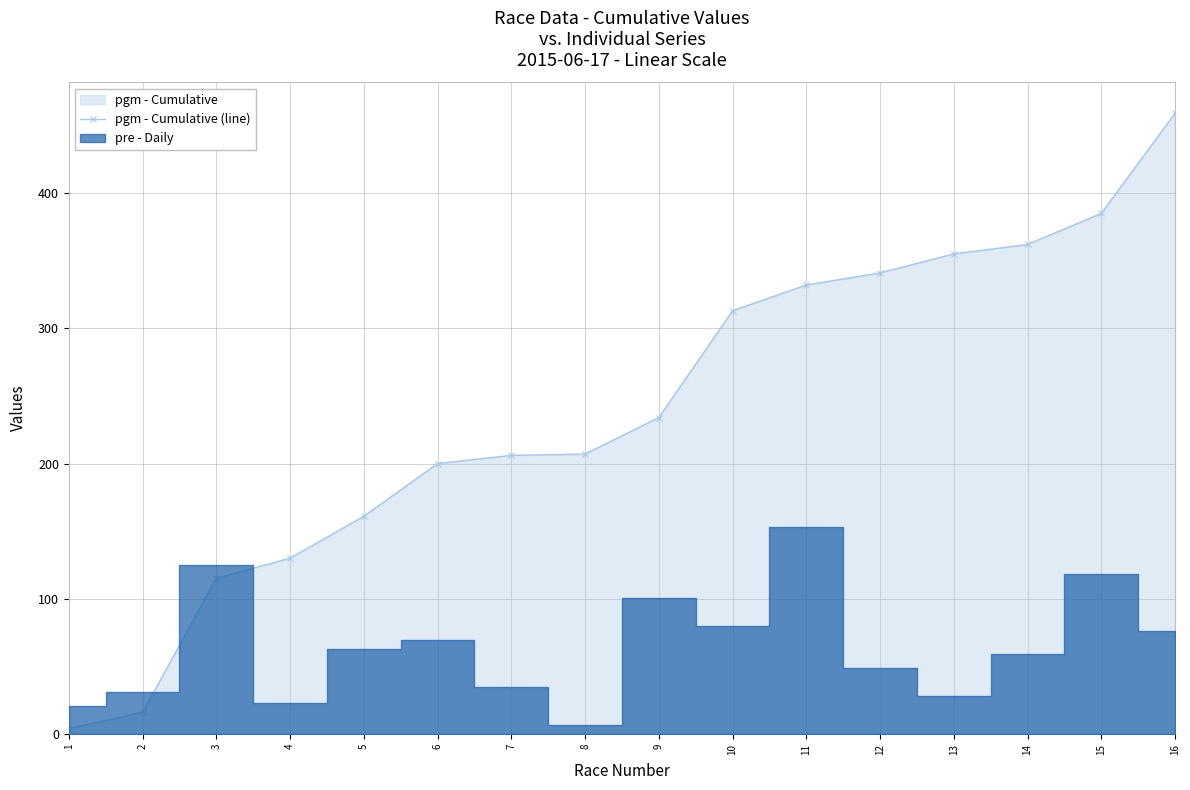

At which category does the chart reach its peak across all series?

16